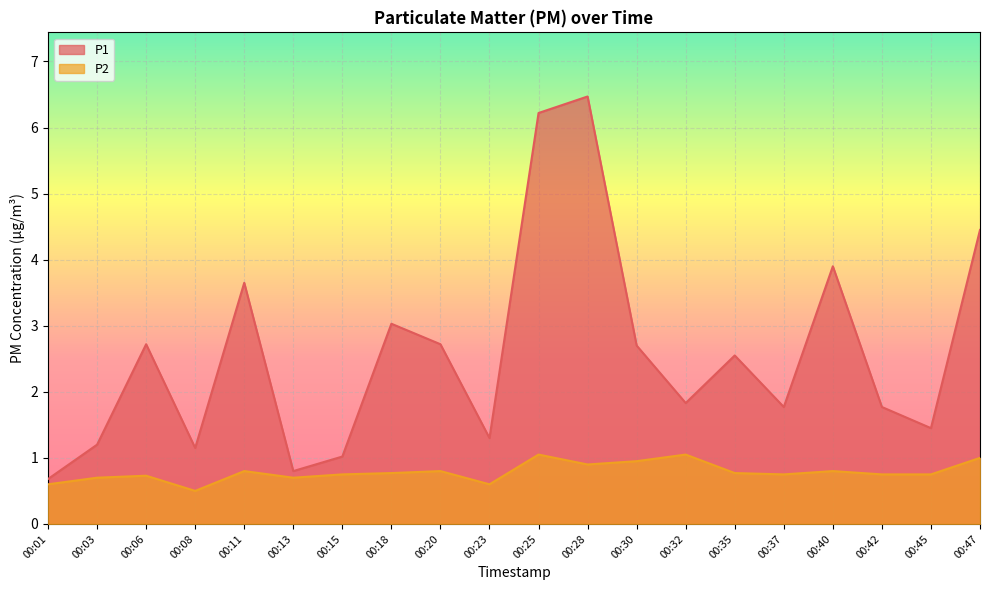

Read the P2 value at 00:30.

0.9